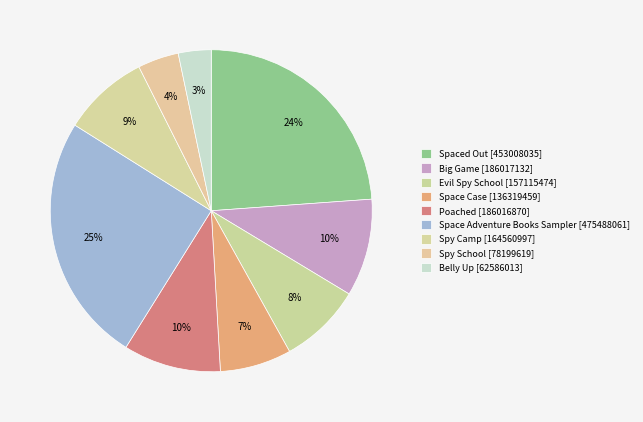

What portion of the pie excludes Poached?

90.2%